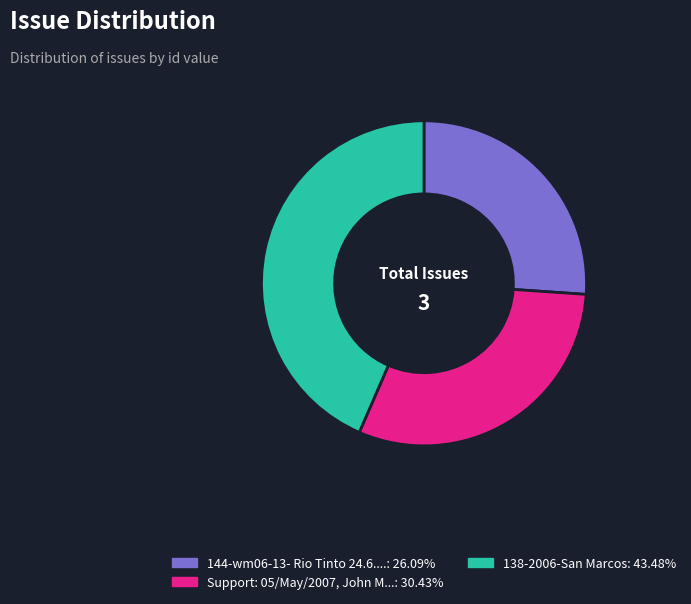

Is there a majority slice in this chart?

No